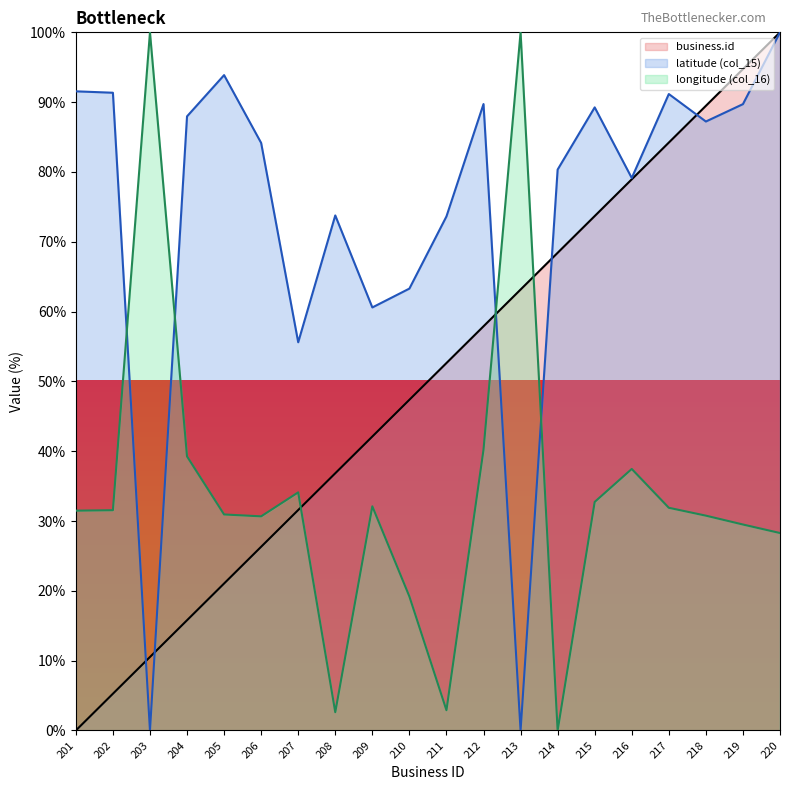

What is the sum of all longitude values?

685.7